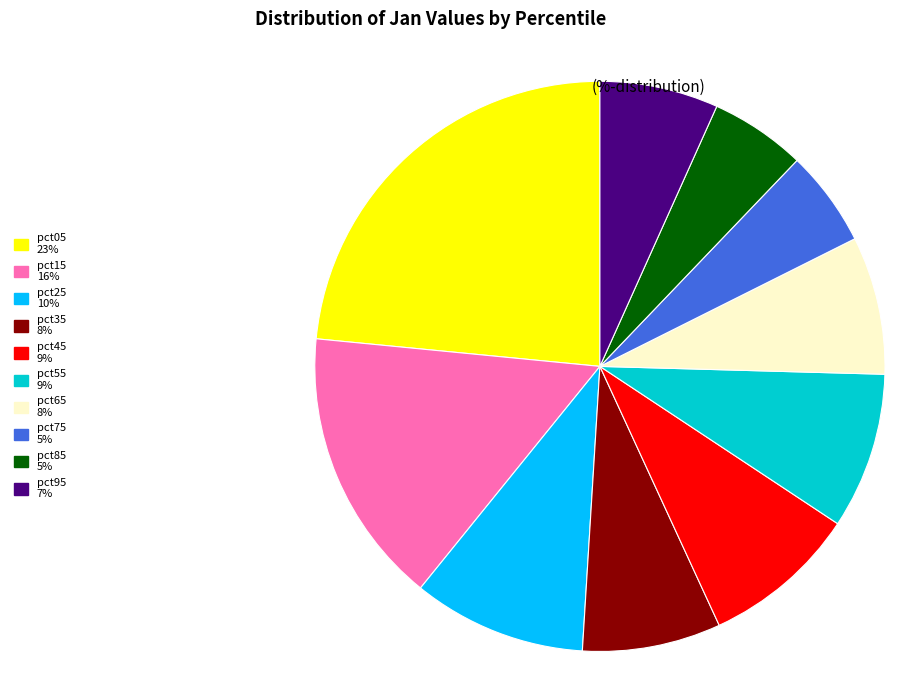

True or false: pct55 accounts for 1% of the total.

False